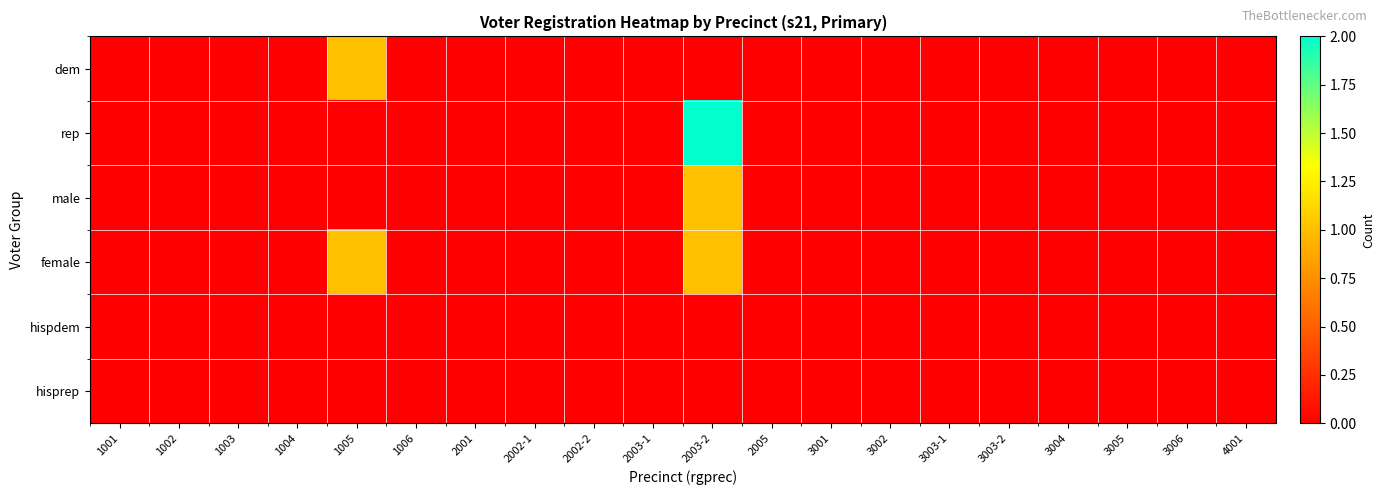

Count the number of data series in this chart.

6